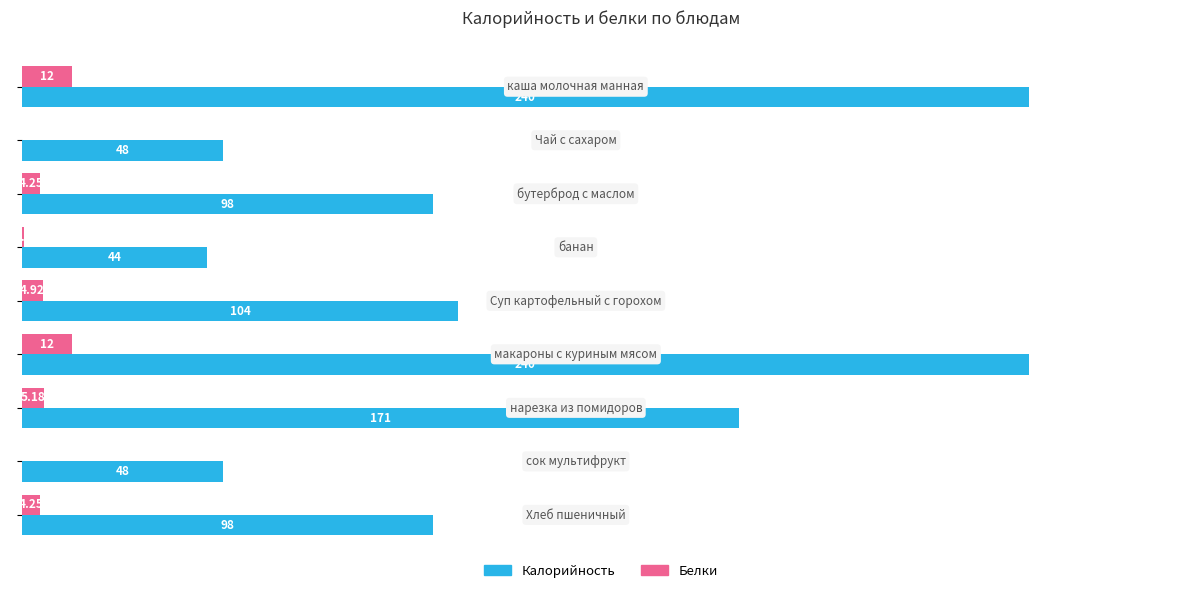

What are all the series names shown in the legend?

Калорийность, Белки